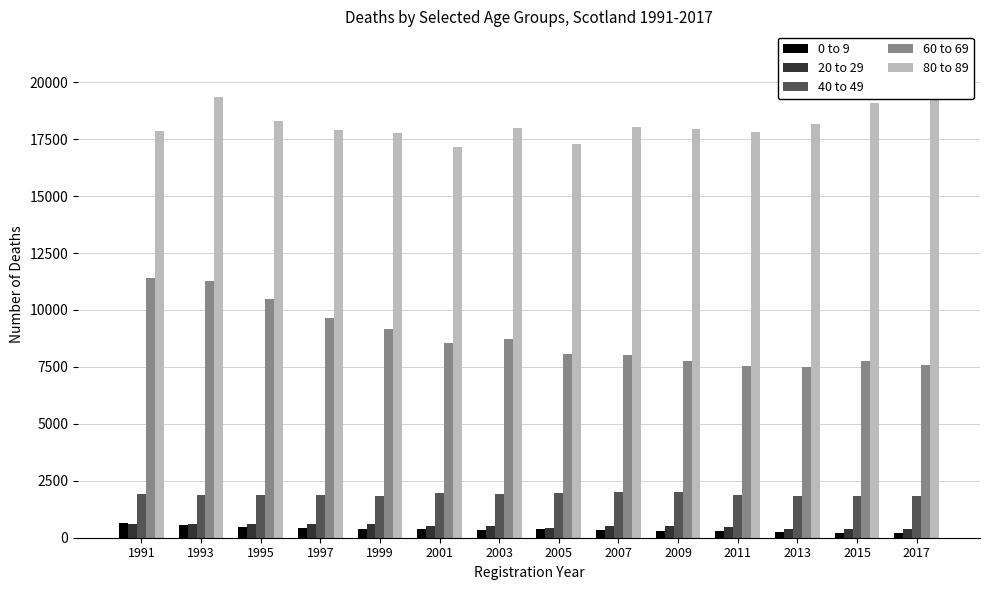

What is the difference between the maximum and second lowest values in the 80 to 89 series?

2031